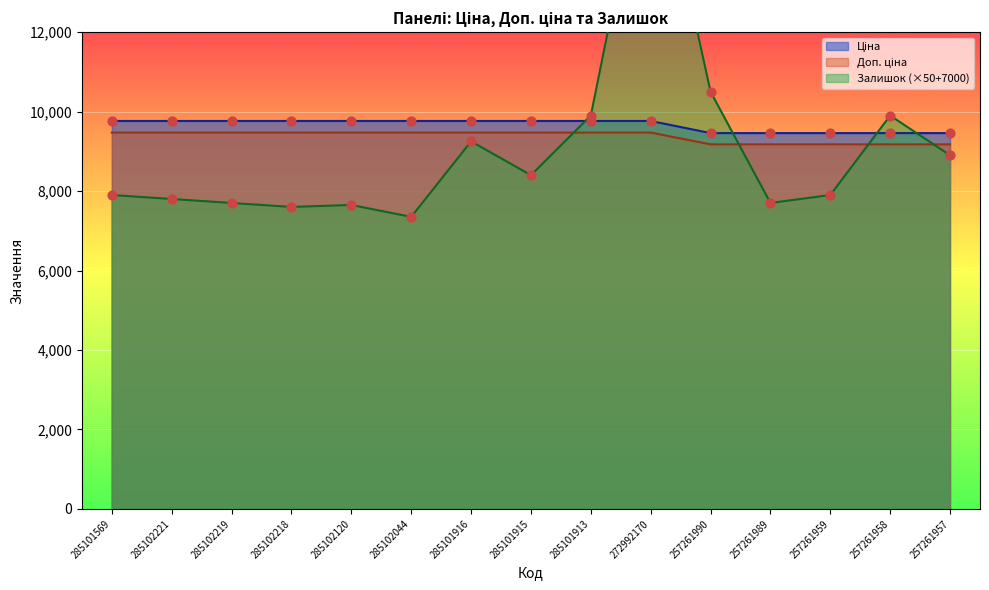

What are all the series names shown in the legend?

Ціна, Доп. ціна, Залишок